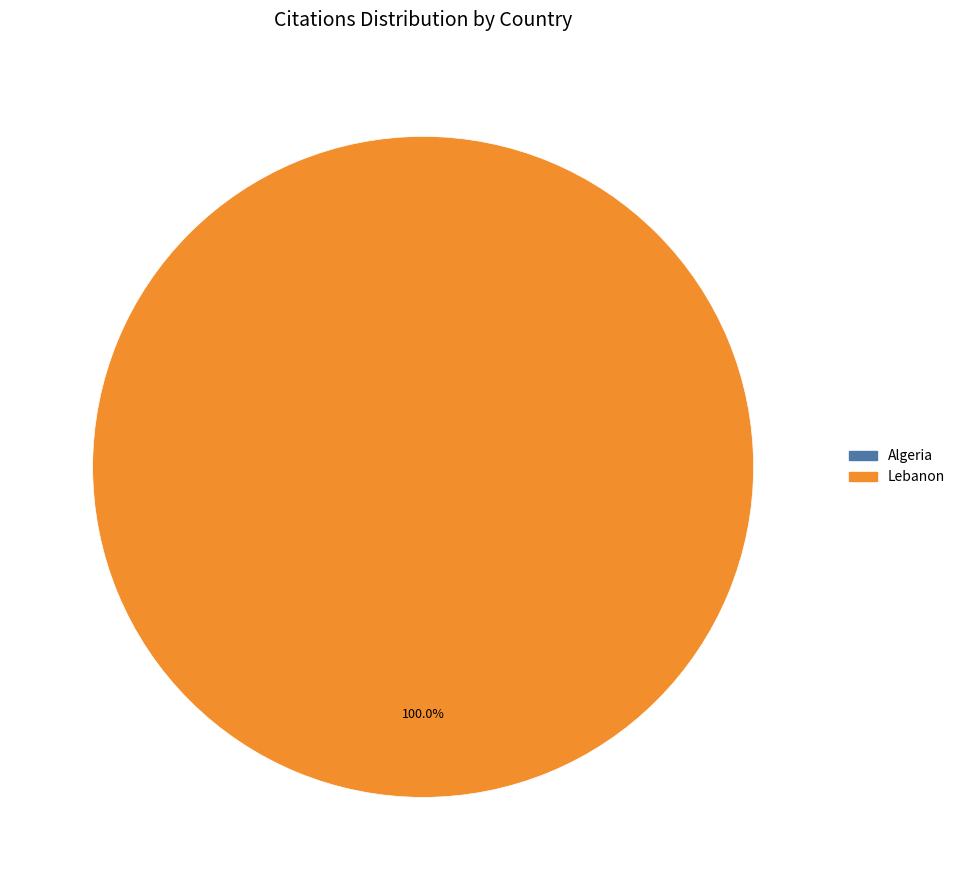

Is there any slice that represents more than half of the pie?

Yes